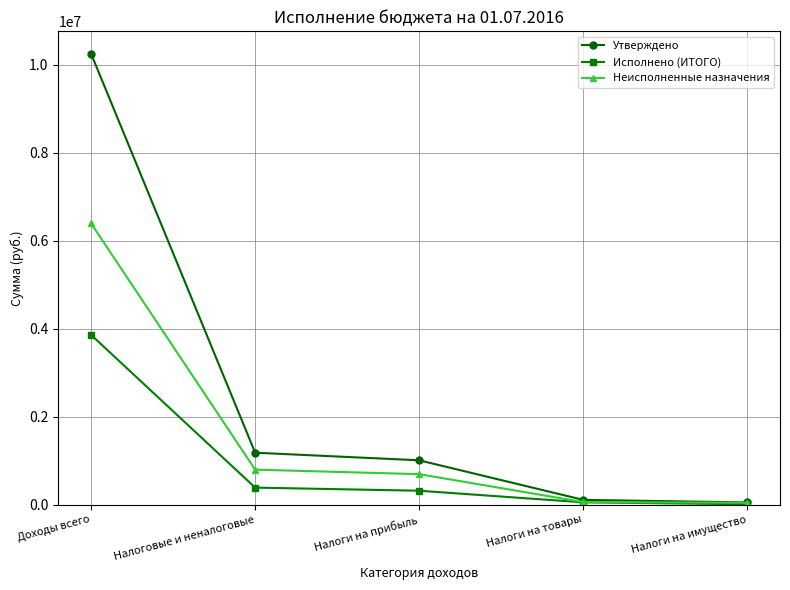

What is the spread (max minus min) of values at Доходы всего?

6391150.7